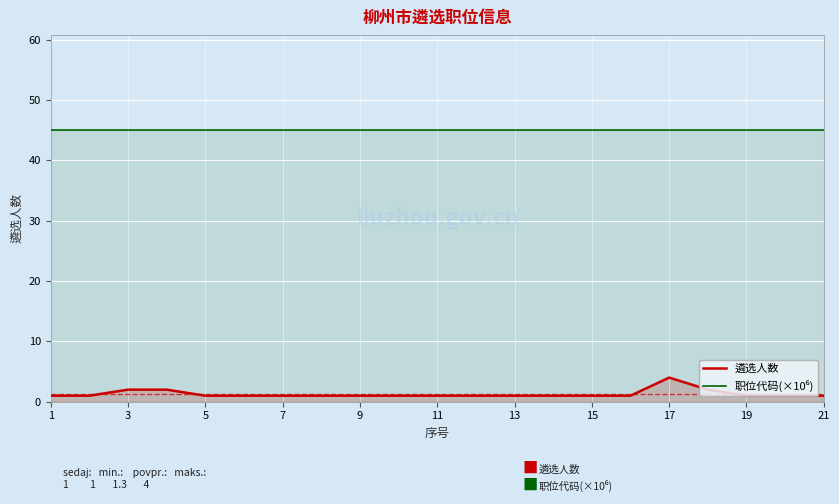

Which series has the widest spread of values?

遴选人数